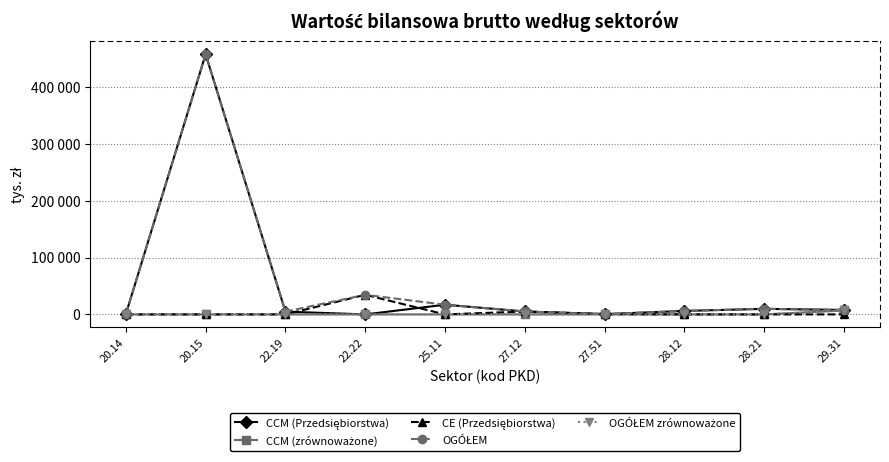

What is the sum of all CCM (Przedsiębiorstwa) values?

509457